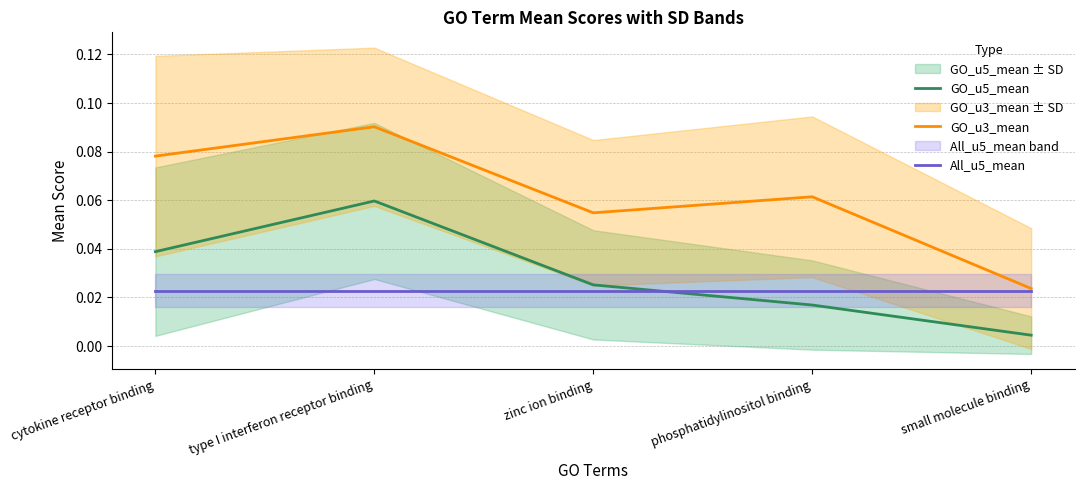

True or false: GO_u3_mean and GO_u5_mean cross at least once.

False